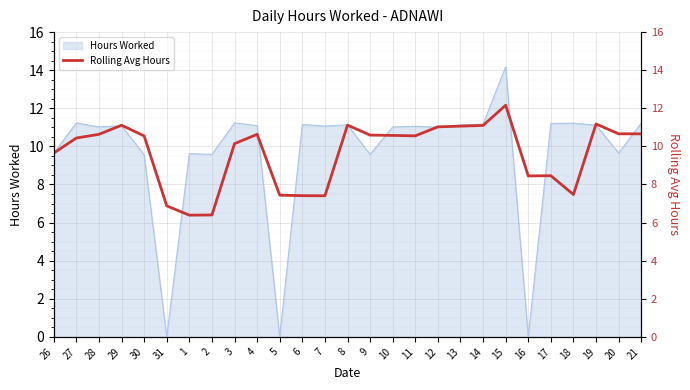

The Hours Worked series shows 0.0 at 31. True or false?

True